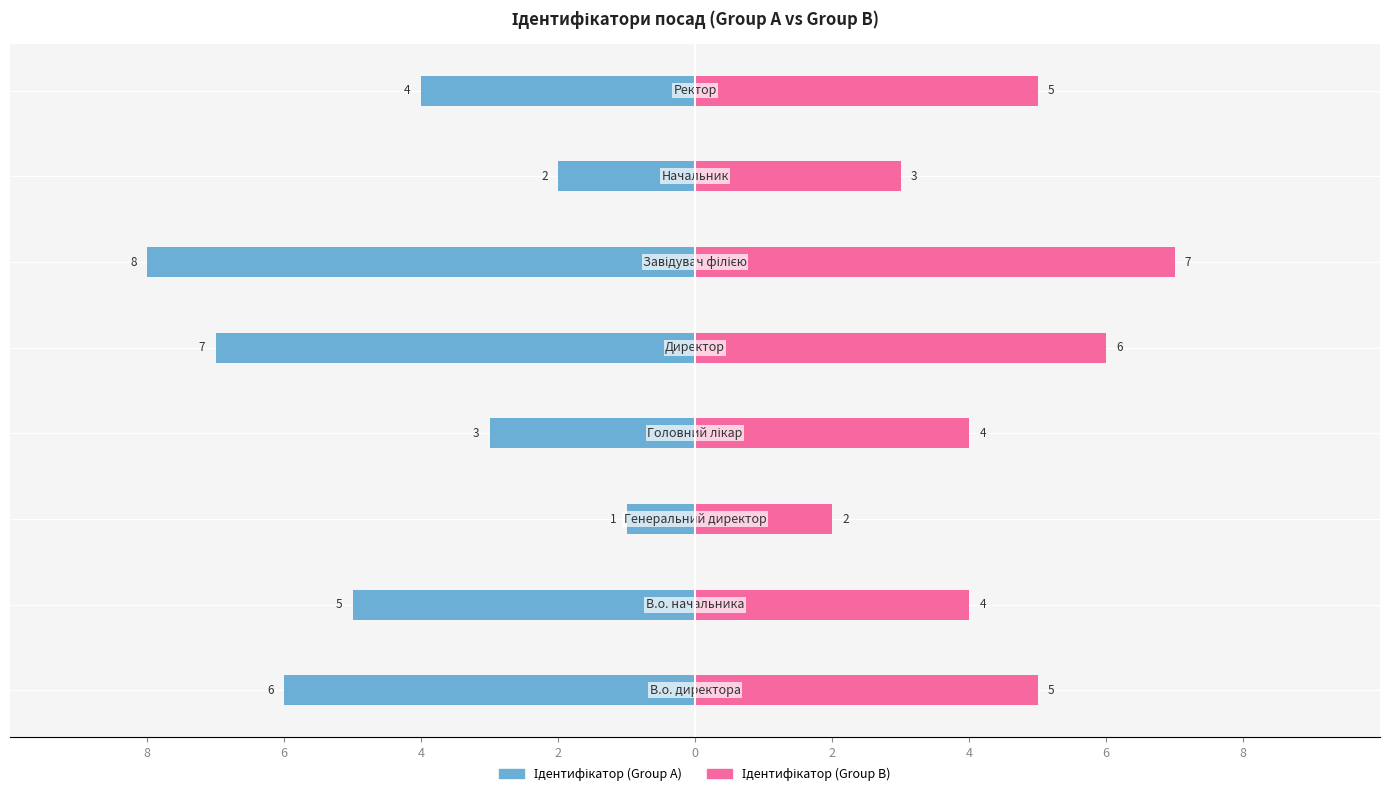

How many Ідентифікатор (Group A) values are between -6 and -2?

5